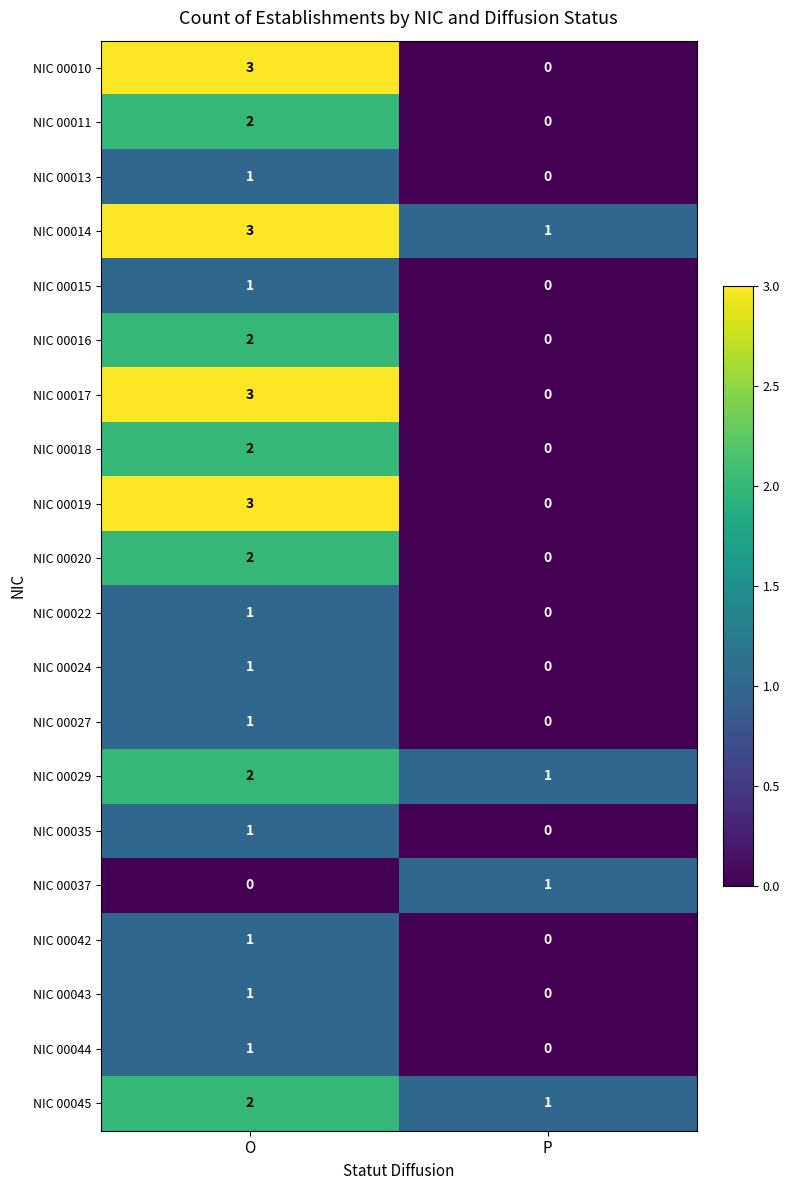

True or false: NIC 00019 has a value of 2 at P.

False